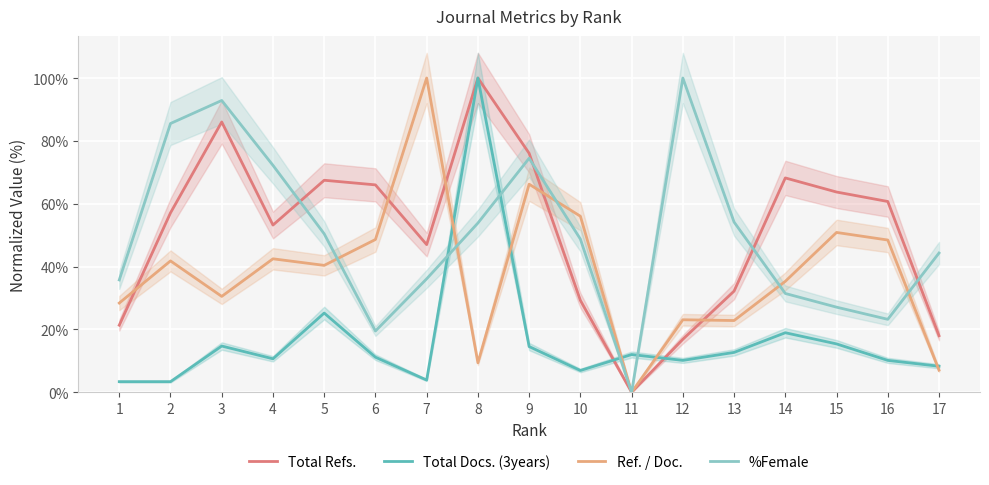

Reading left to right, transcribe all the data shown in this chart.

Total Refs.: 1=21.4	2=57.1	3=86.0	4=53.2	5=67.5	6=66.0	7=47.0	8=100.0	9=76.0	10=29.3	11=0.0	12=16.9	13=32.2	14=68.2	15=63.7	16=60.7	17=18.0
Total Docs. (3years): 1=3.4	2=3.4	3=14.7	4=10.7	5=25.2	6=11.2	7=3.9	8=100.0	9=14.6	10=6.9	11=12.0	12=10.2	13=12.7	14=19.0	15=15.4	16=10.2	17=8.3
Ref. / Doc.: 1=28.4	2=41.8	3=30.5	4=42.5	5=40.4	6=48.6	7=100.0	8=9.4	9=66.2	10=56.0	11=0.0	12=23.1	13=22.8	14=35.3	15=50.9	16=48.4	17=7.0
%Female: 1=35.7	2=85.5	3=92.9	4=72.2	5=50.4	6=19.5	7=36.1	8=53.9	9=74.5	10=48.7	11=0.0	12=100.0	13=54.2	14=31.4	15=27.1	16=23.2	17=44.3